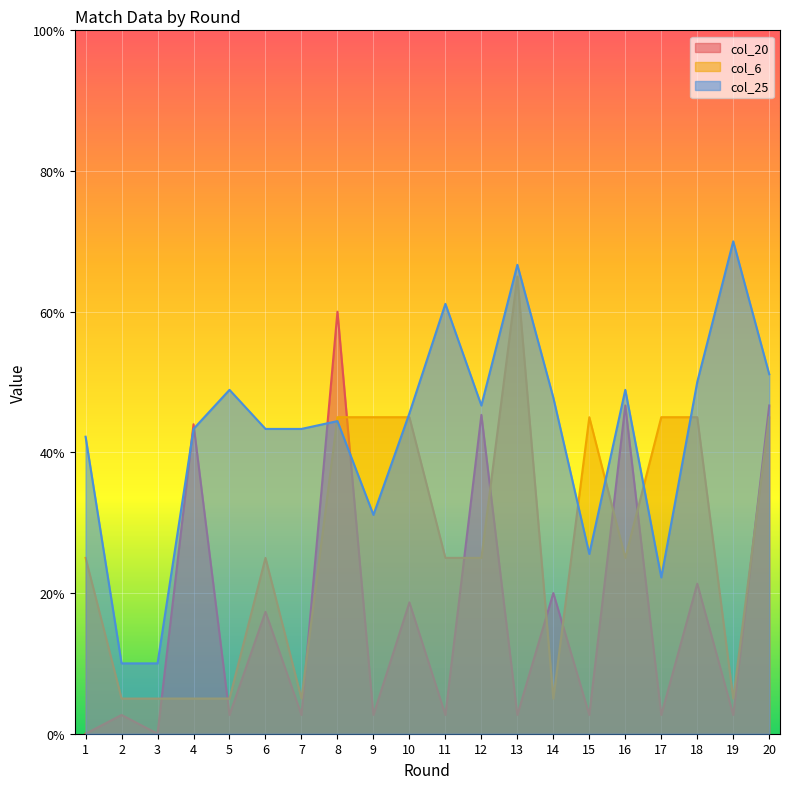

What are all the series names shown in the legend?

col_20, col_6, col_25